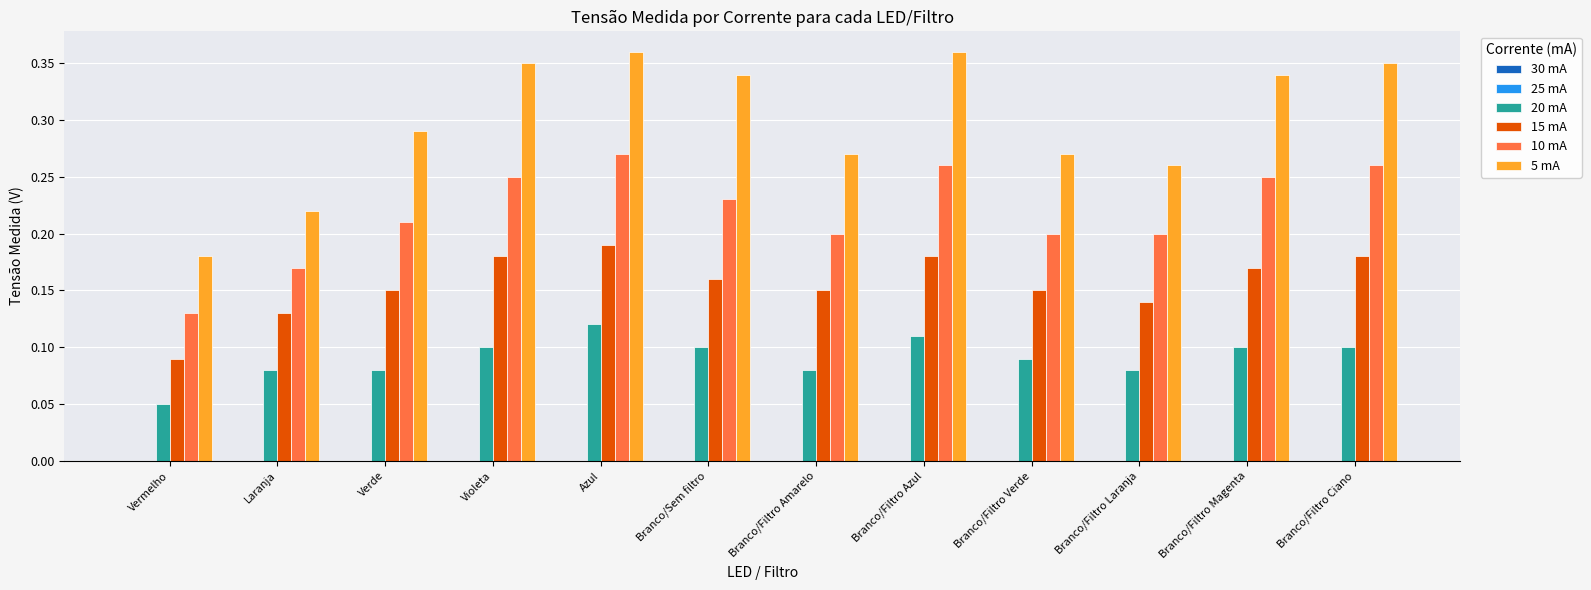

Which series has the widest spread of values?

5 mA